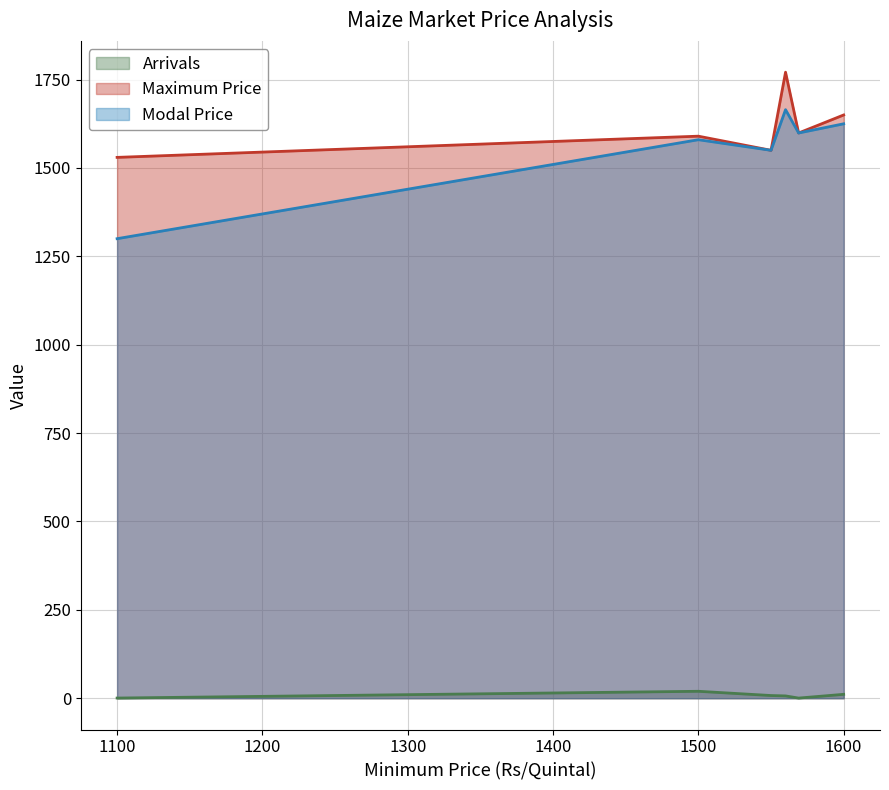

What is the minimum value for Arrivals?

0.4